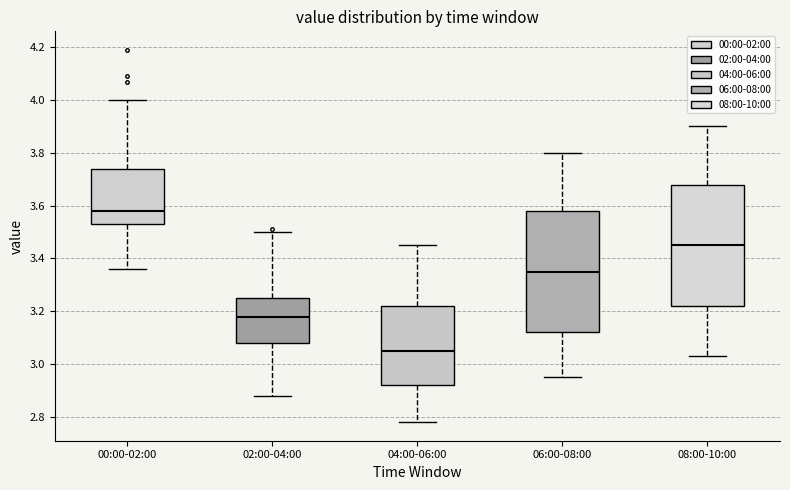

Reading left to right, read every box against the y-axis: the position of its median line, the range the box covers, and the ends of its whiskers. The values are not printed on the chart, so give them approximately, as read against the axis.

00:00-02:00: median 3.58, box 3.54 to 3.74, whiskers 3.36 to 4.00
02:00-04:00: median 3.18, box 3.08 to 3.26, whiskers 2.88 to 3.50
04:00-06:00: median 3.06, box 2.92 to 3.22, whiskers 2.78 to 3.46
06:00-08:00: median 3.36, box 3.12 to 3.58, whiskers 2.96 to 3.80
08:00-10:00: median 3.46, box 3.22 to 3.68, whiskers 3.04 to 3.90